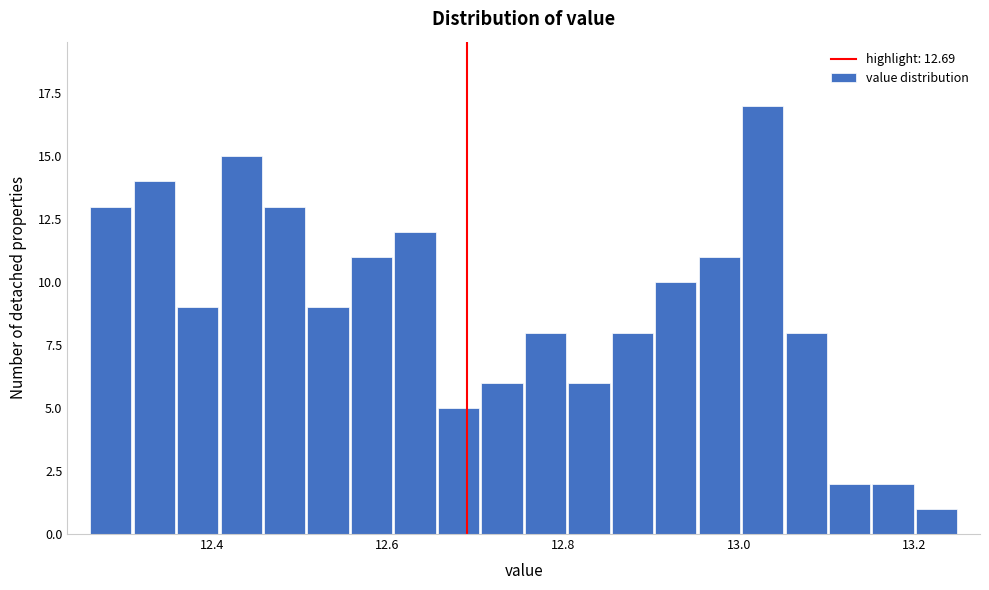

Read against the x-axis, roughly where is the centre of the tallest bar?

13.02